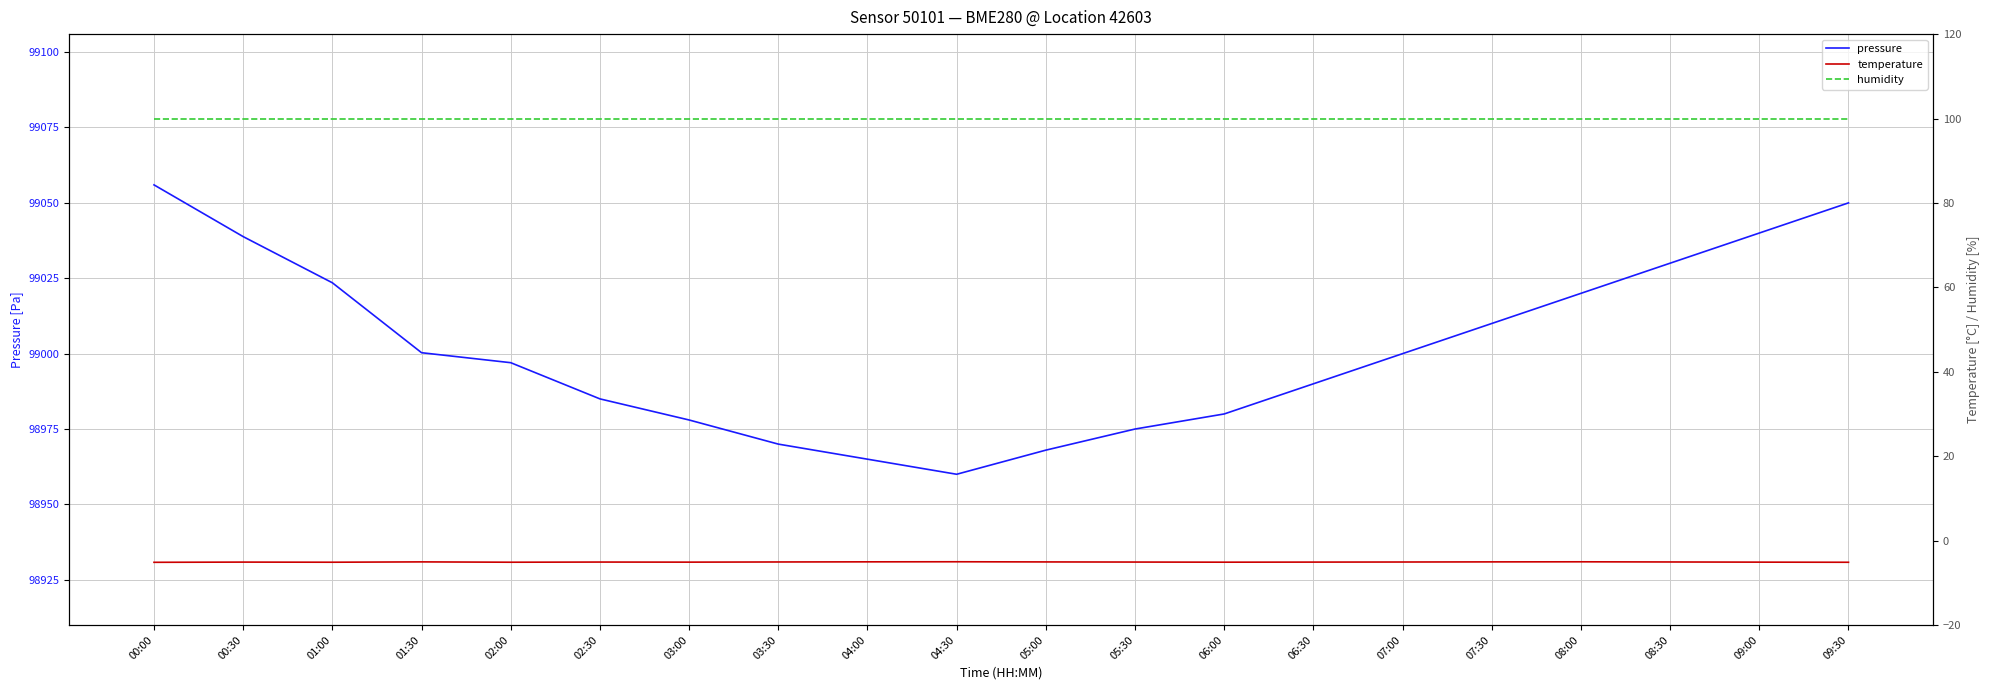

True or false: pressure has a value of 62567.0 at 03:00.

False